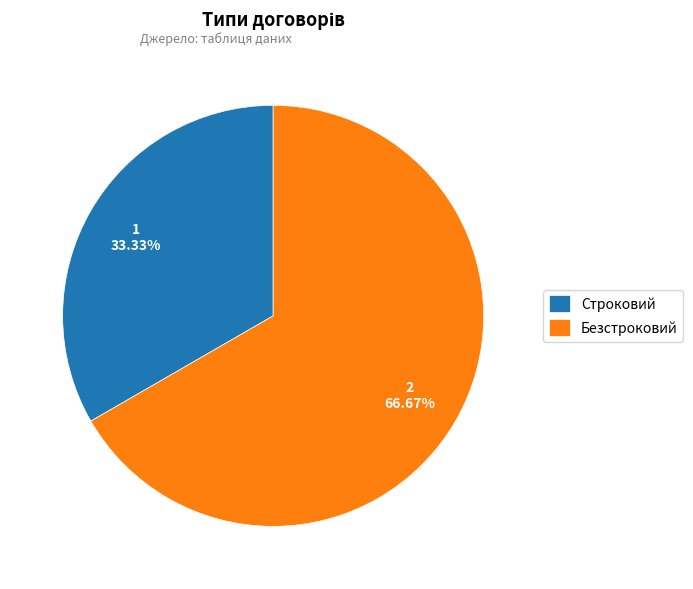

Is it true that Строковий is 33% of the pie?

True